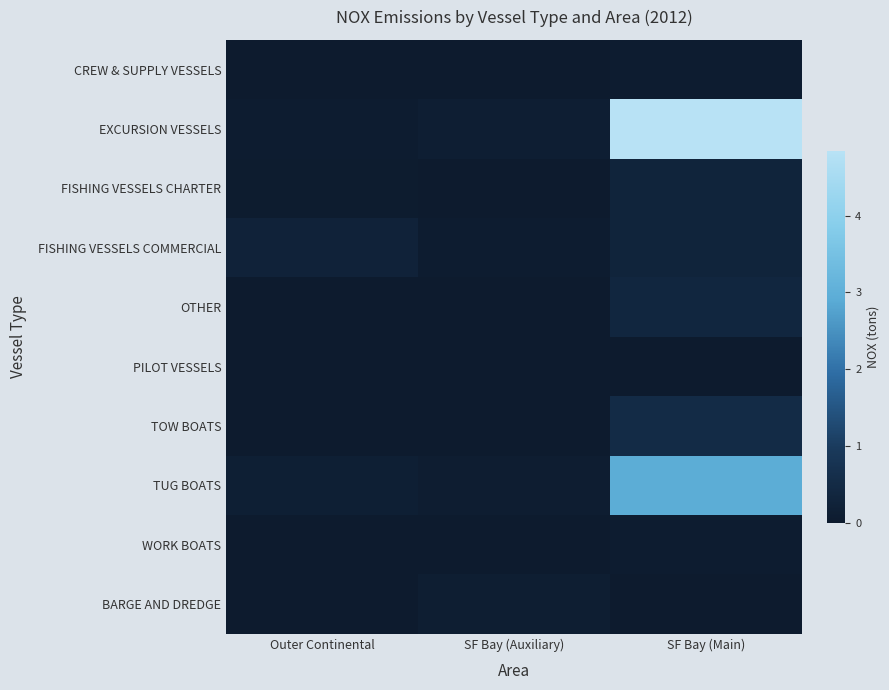

Count the number of categories in the chart.

3